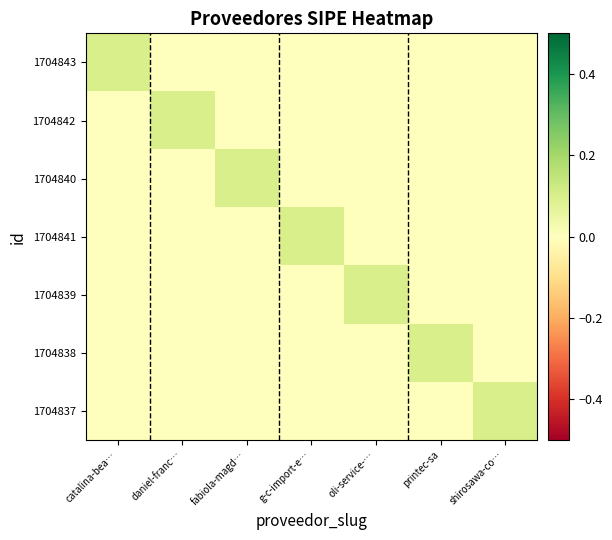

What is the total value across all series at printec-sa?

0.1